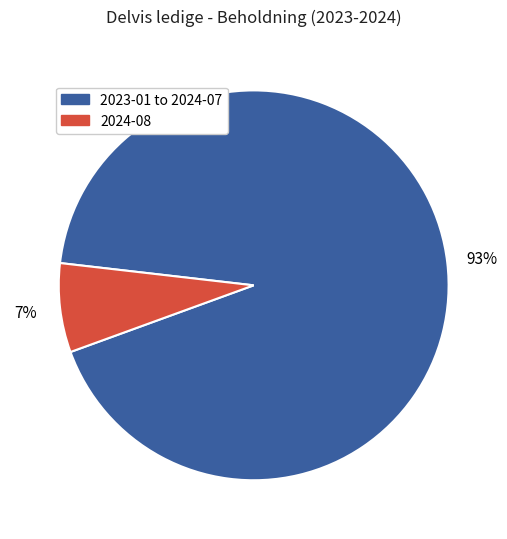

To the nearest percent, what is the average slice percentage?

50%